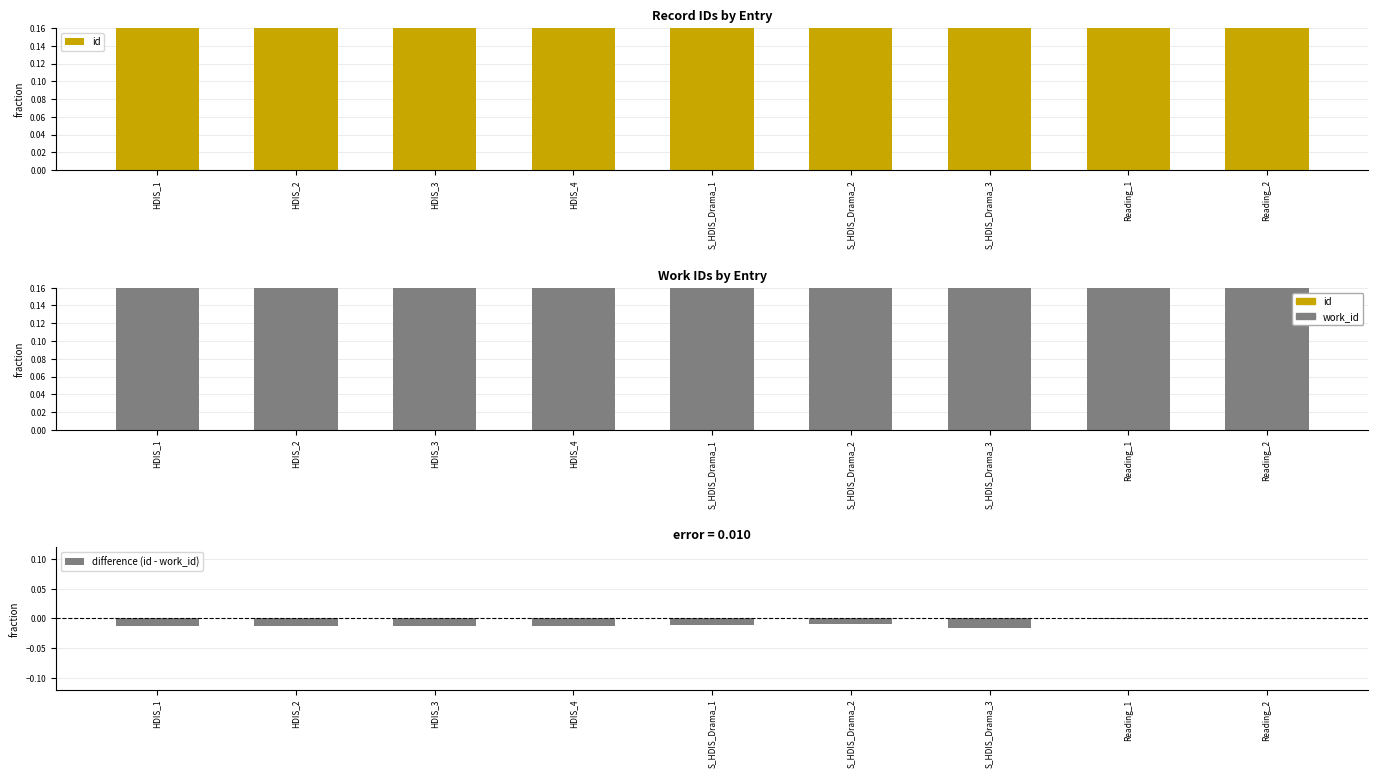

What is the label of the 6th bar from the left?

S_HDIS_Drama_2